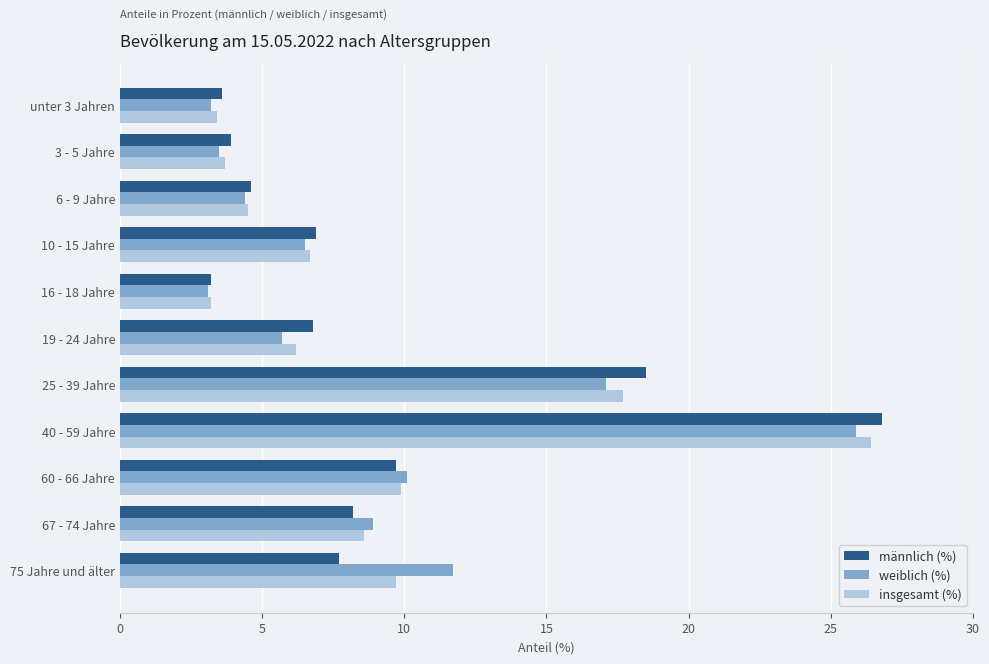

List the series in order of their overall mean, highest first.

weiblich (%), insgesamt (%), männlich (%)